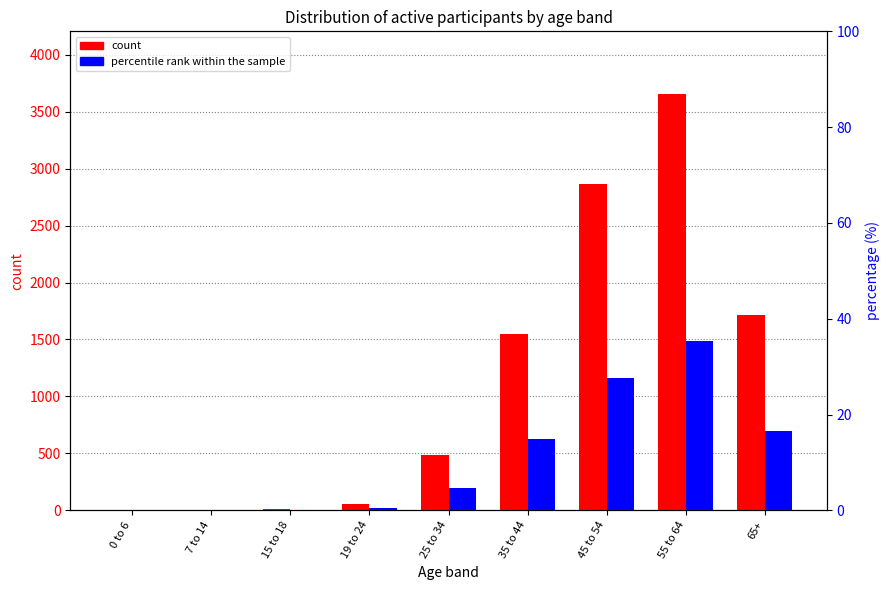

What is the greatest value displayed?

3657.0